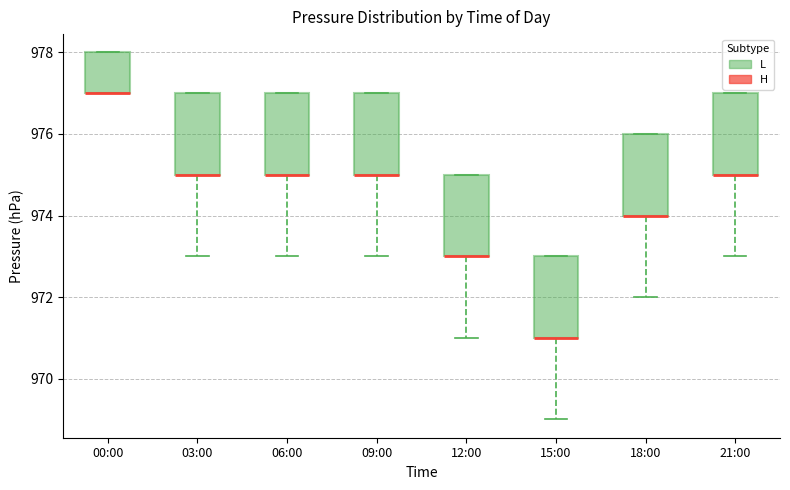

Reading left to right, transcribe this box plot: for each box, give where its median line is, the range the box spans, and where its two whiskers end, as read against the y-axis. The values are not printed on the chart, so give them approximately, as read against the axis.

00:00: median 977 (drawn on the box's lower edge), box 977 to 978, whiskers 977 to 978
03:00: median 975 (drawn on the box's lower edge), box 975 to 977, whiskers 973 to 977
06:00: median 975 (drawn on the box's lower edge), box 975 to 977, whiskers 973 to 977
09:00: median 975 (drawn on the box's lower edge), box 975 to 977, whiskers 973 to 977
12:00: median 973 (drawn on the box's lower edge), box 973 to 975, whiskers 971 to 975
15:00: median 971 (drawn on the box's lower edge), box 971 to 973, whiskers 969 to 973
18:00: median 974 (drawn on the box's lower edge), box 974 to 976, whiskers 972 to 976
21:00: median 975 (drawn on the box's lower edge), box 975 to 977, whiskers 973 to 977